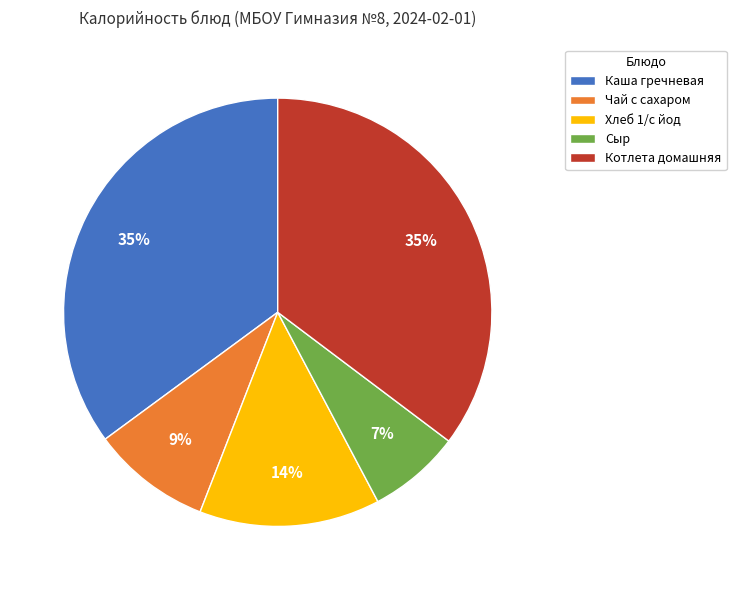

How many segments does this pie chart have?

5